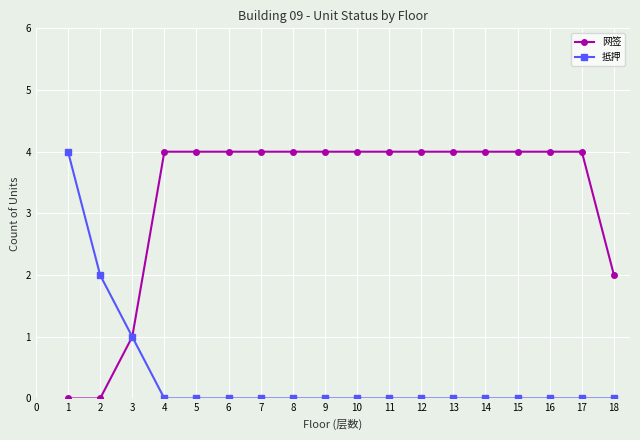

At 1, list the series in order from largest to smallest.

抵押, 网签